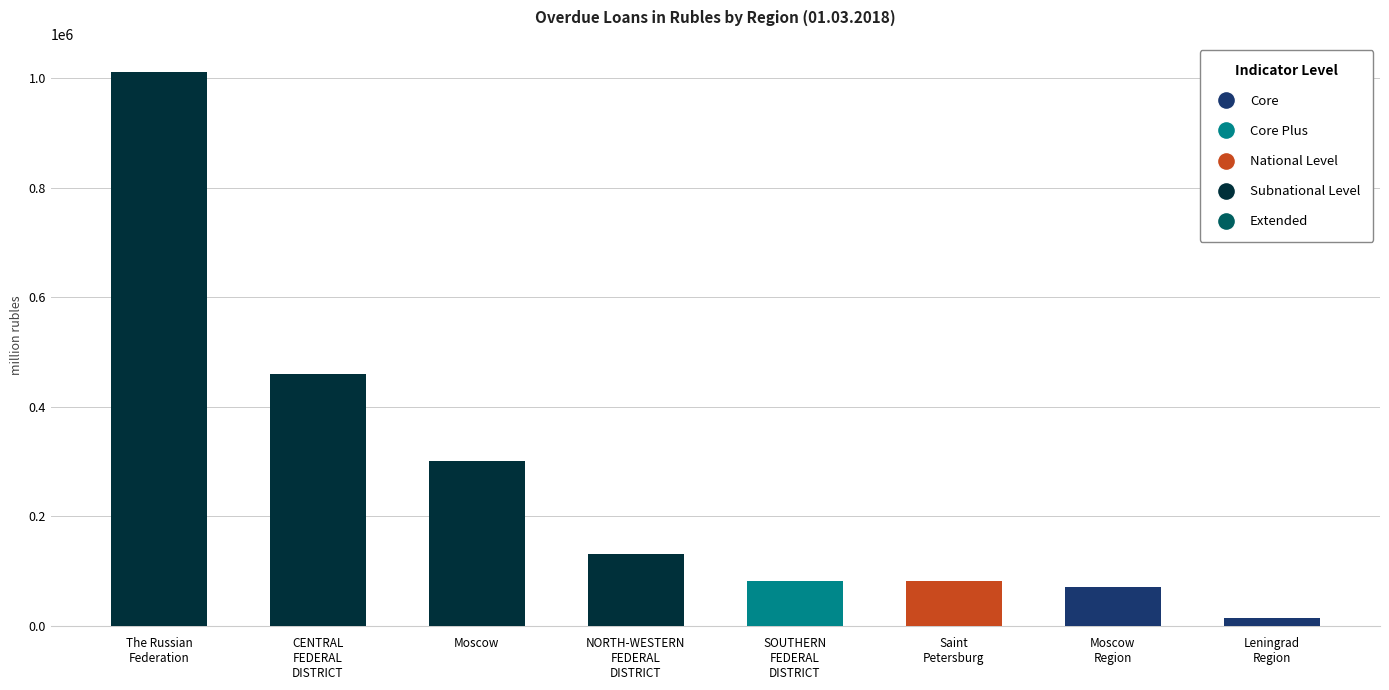

Which category has the highest value across all series?

The Russian Federation